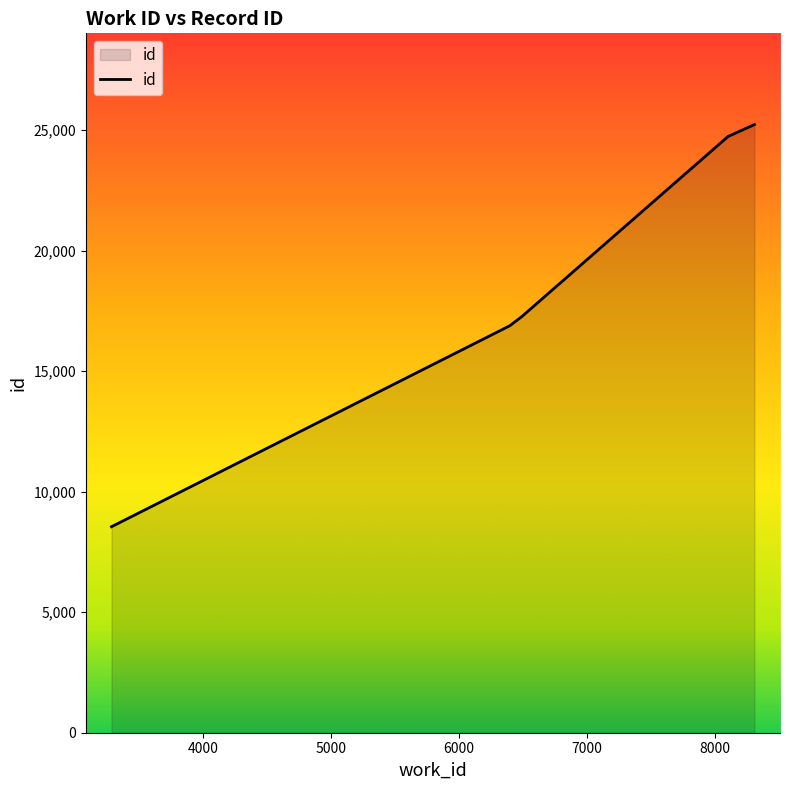

List the labels in order of value, smallest first.

3285, 6396, 6491, 8104, 8107, 8107, 8309